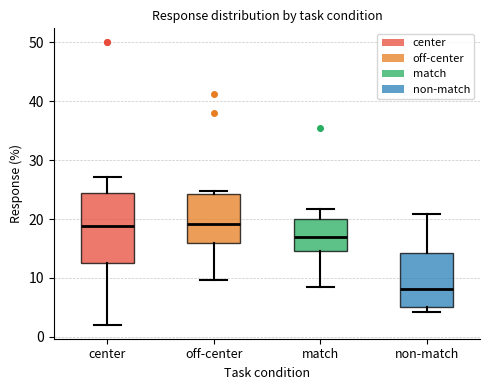

Reading left to right, read every box against the y-axis: the position of its median line, the range the box covers, and the ends of its whiskers. The values are not printed on the chart, so give them approximately, as read against the axis.

center: median 19, box 13 to 25, whiskers 2 to 27
off-center: median 19, box 16 to 24, whiskers 10 to 25
match: median 17, box 15 to 20, whiskers 8 to 22
non-match: median 8, box 5 to 14, whiskers 4 to 21